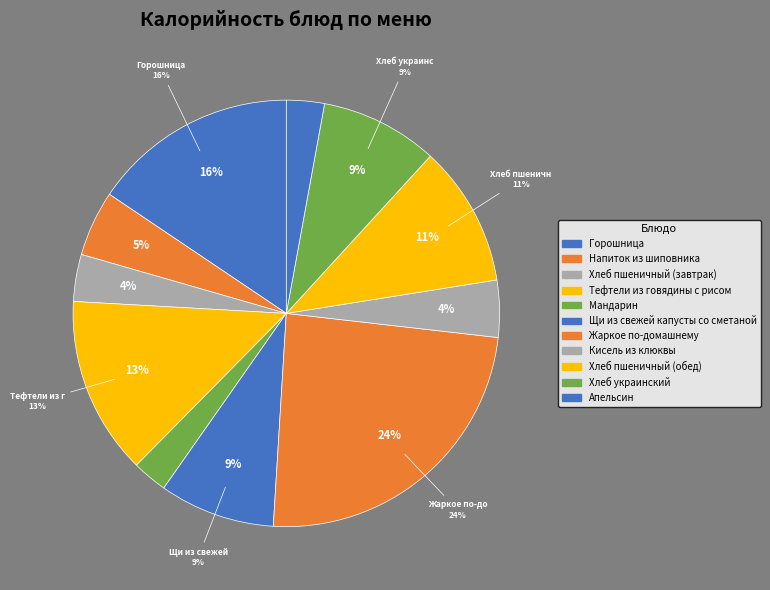

What is the largest slice in the pie chart?

Жаркое по-домашнему